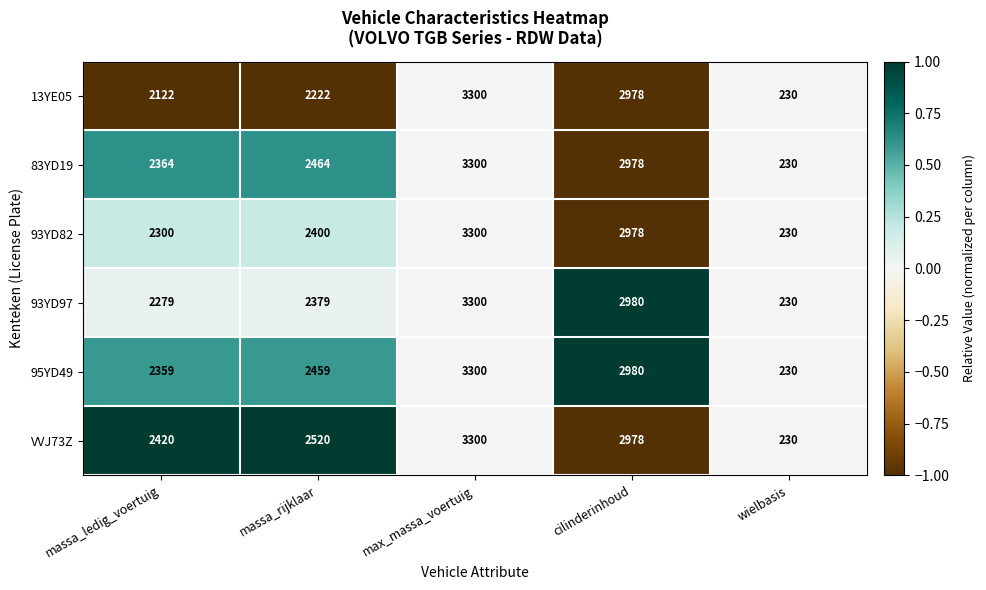

Between massa_ledig_voertuig and cilinderinhoud, which series saw the biggest shift?

13YE05